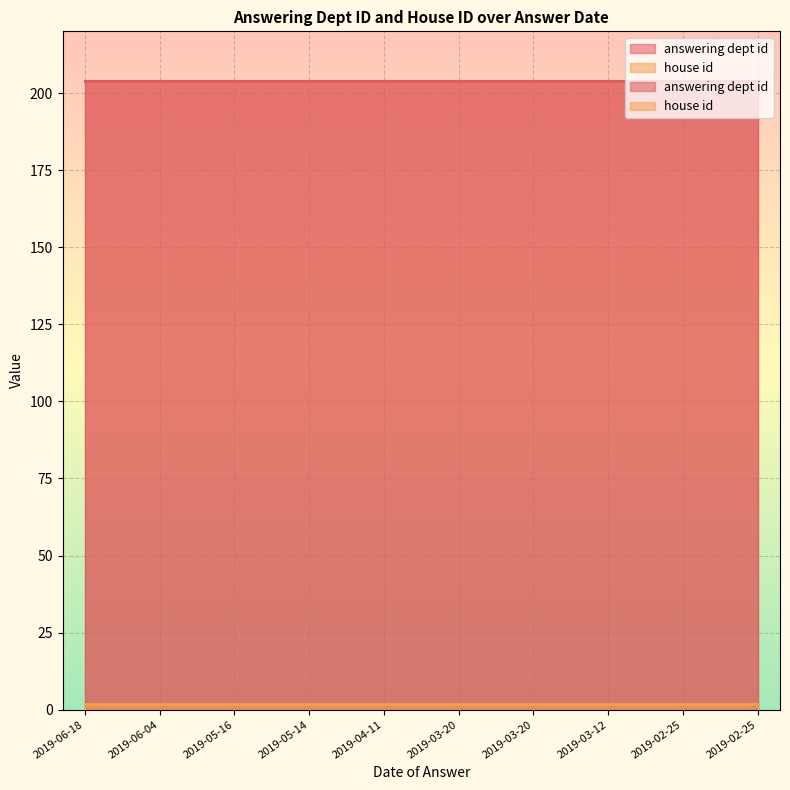

Which series has the largest total across all categories?

answering dept id